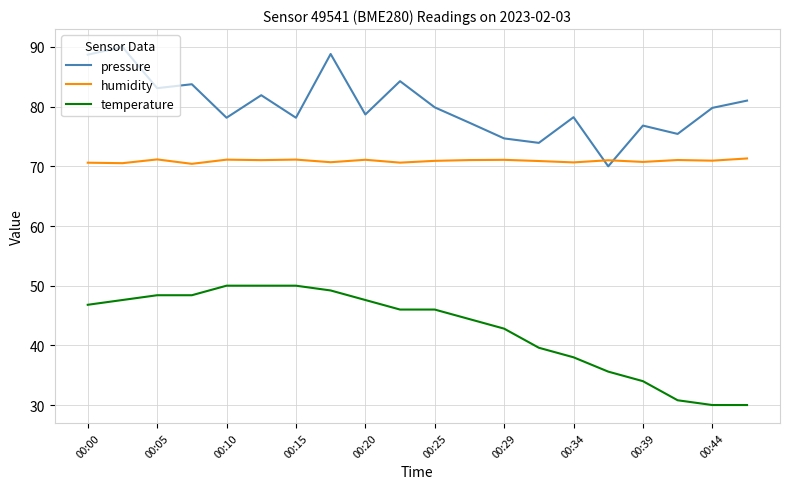

True or false: temperature and pressure cross at least once.

False